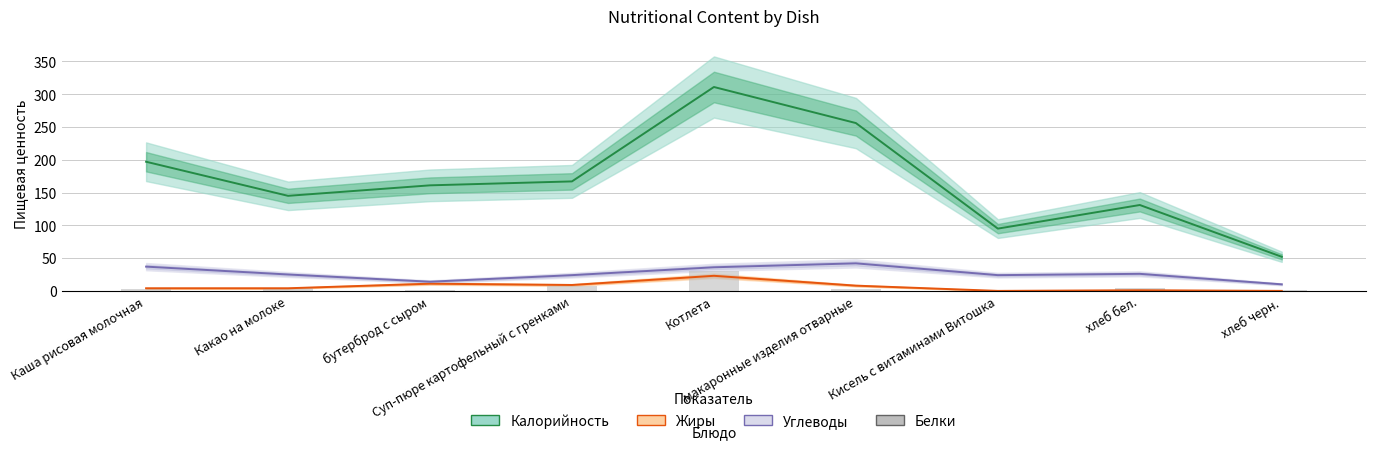

At which label is Жиры closest to 11?

бутерброд с сыром